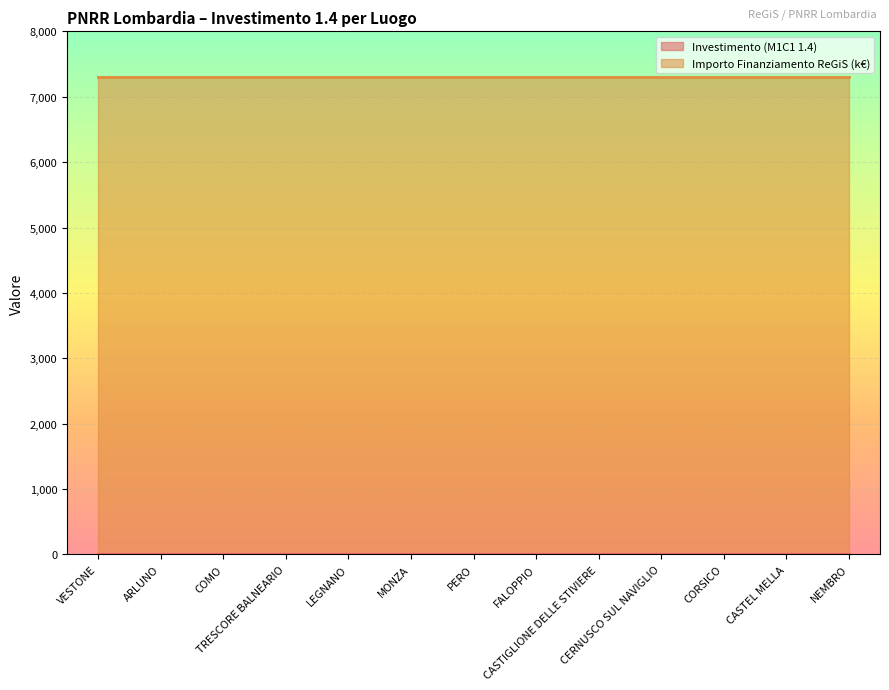

Between COMO and CORSICO, which series saw the biggest shift?

Investimento (M1C1 1.4)